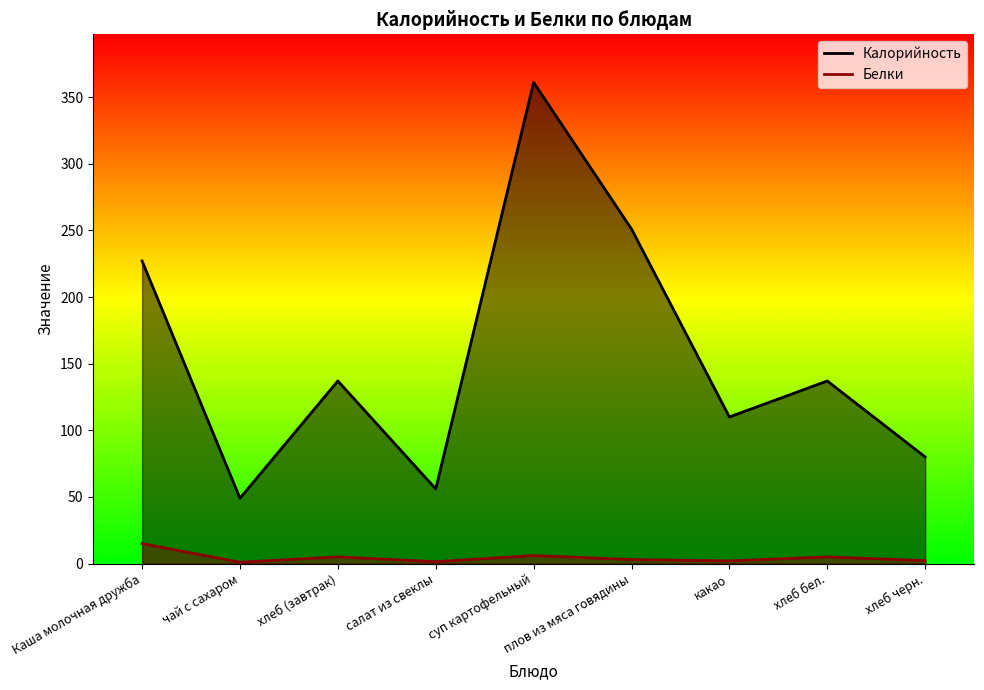

What is the total value across all series at плов из мяса говядины?

254.0